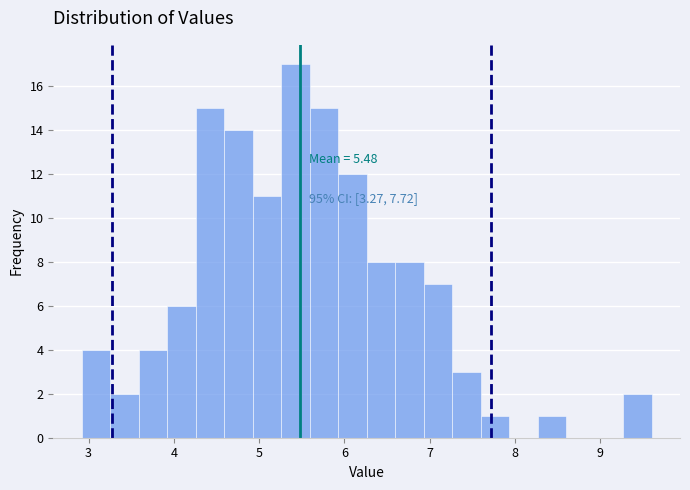

Around what value on the x-axis is the tallest bar? Give the approximate position of its centre, as read against the axis.

5.4